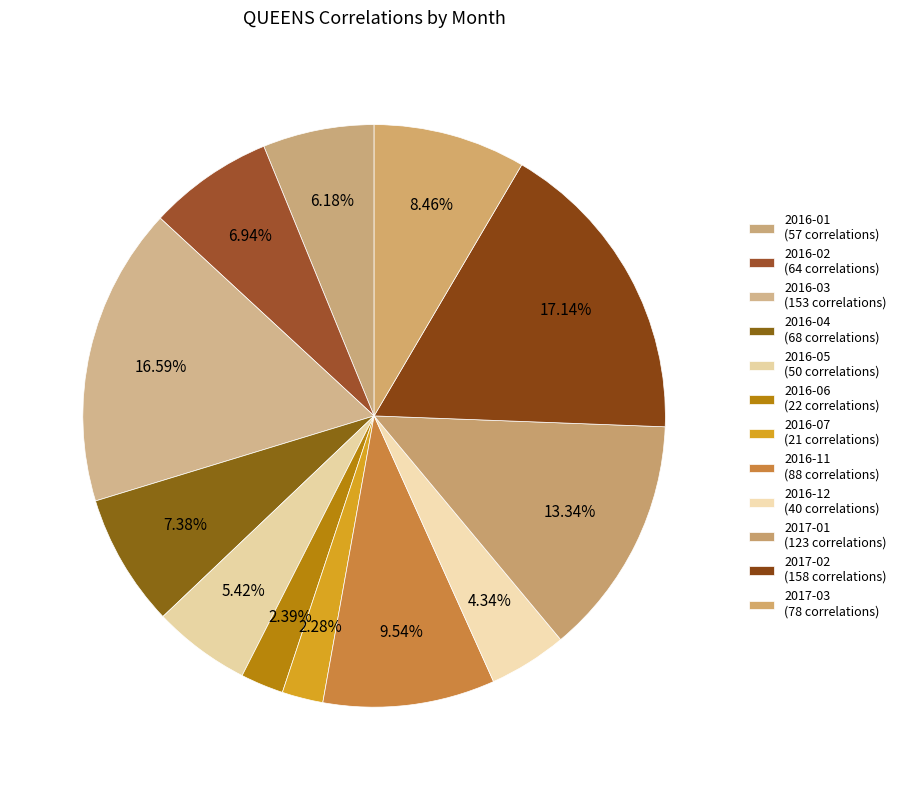

To the nearest percent, what portion does 2016-04 represent?

7%